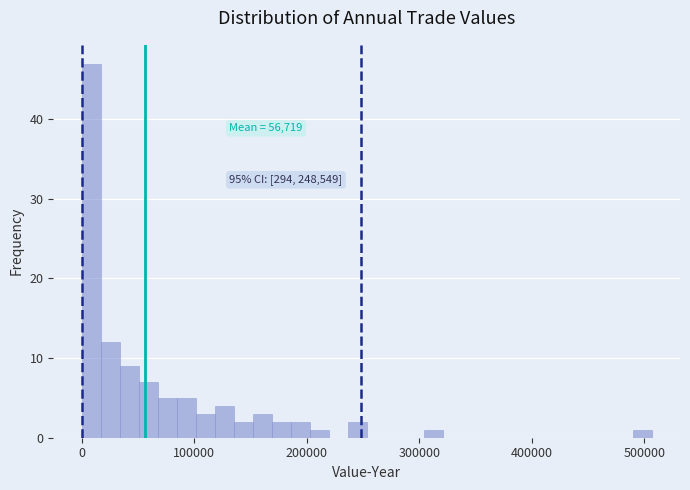

Read against the x-axis, roughly where is the centre of the tallest bar?

10000